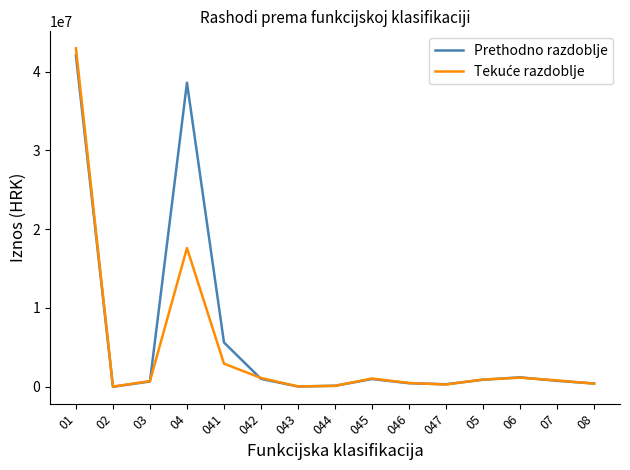

What is the maximum value shown in the chart?

42953179.0